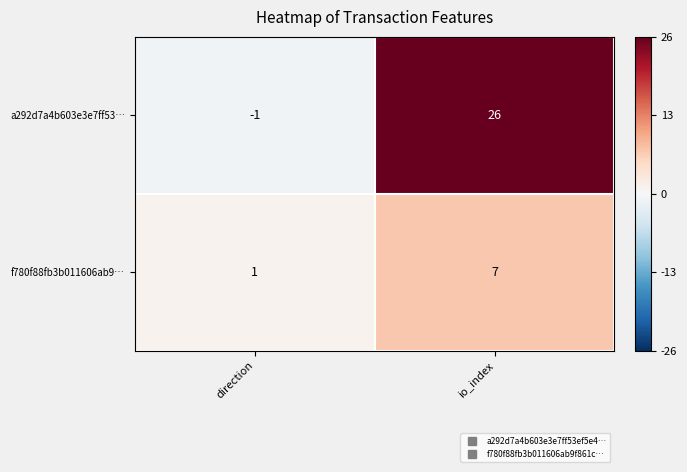

List the series in order of their overall mean, lowest first.

f780f88fb3b011606ab9…, a292d7a4b603e3e7ff53…